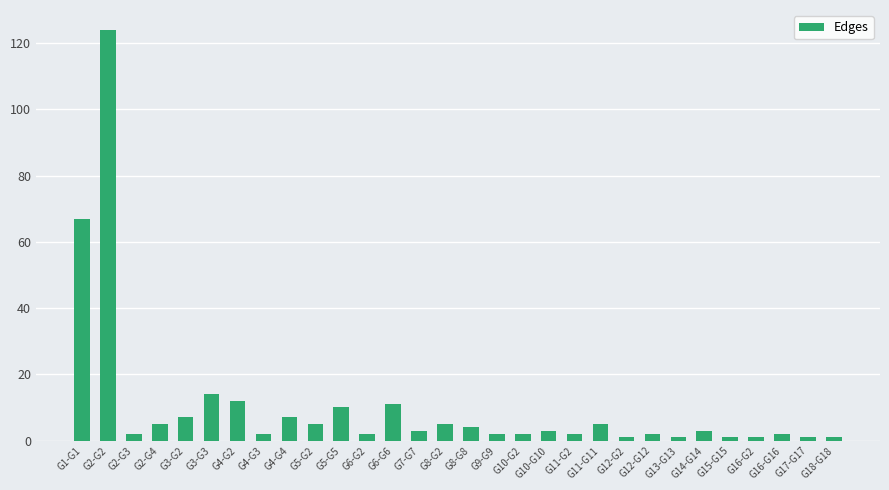

What is the label of the 11th bar from the right?

G11-G2